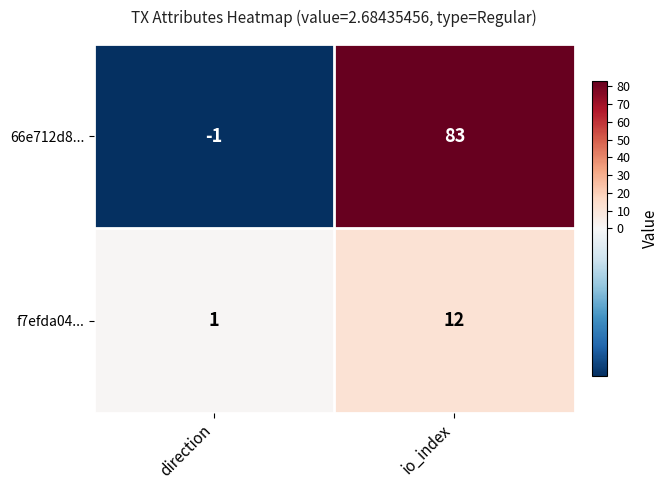

At which label is f7efda04... closest to 6?

direction